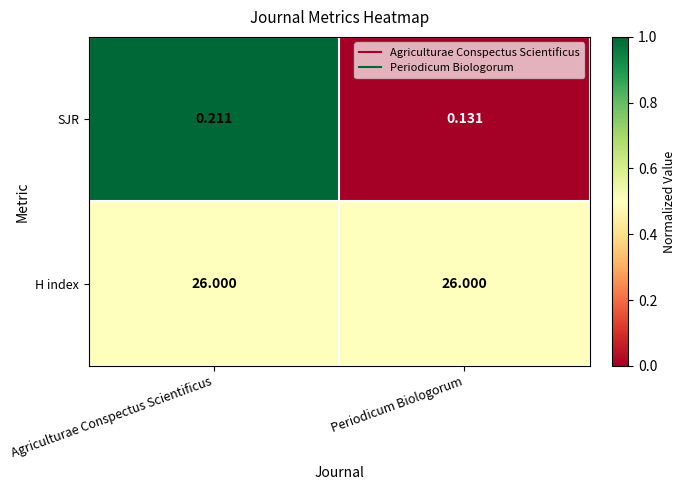

Which category has the lowest value across all series?

Periodicum Biologorum